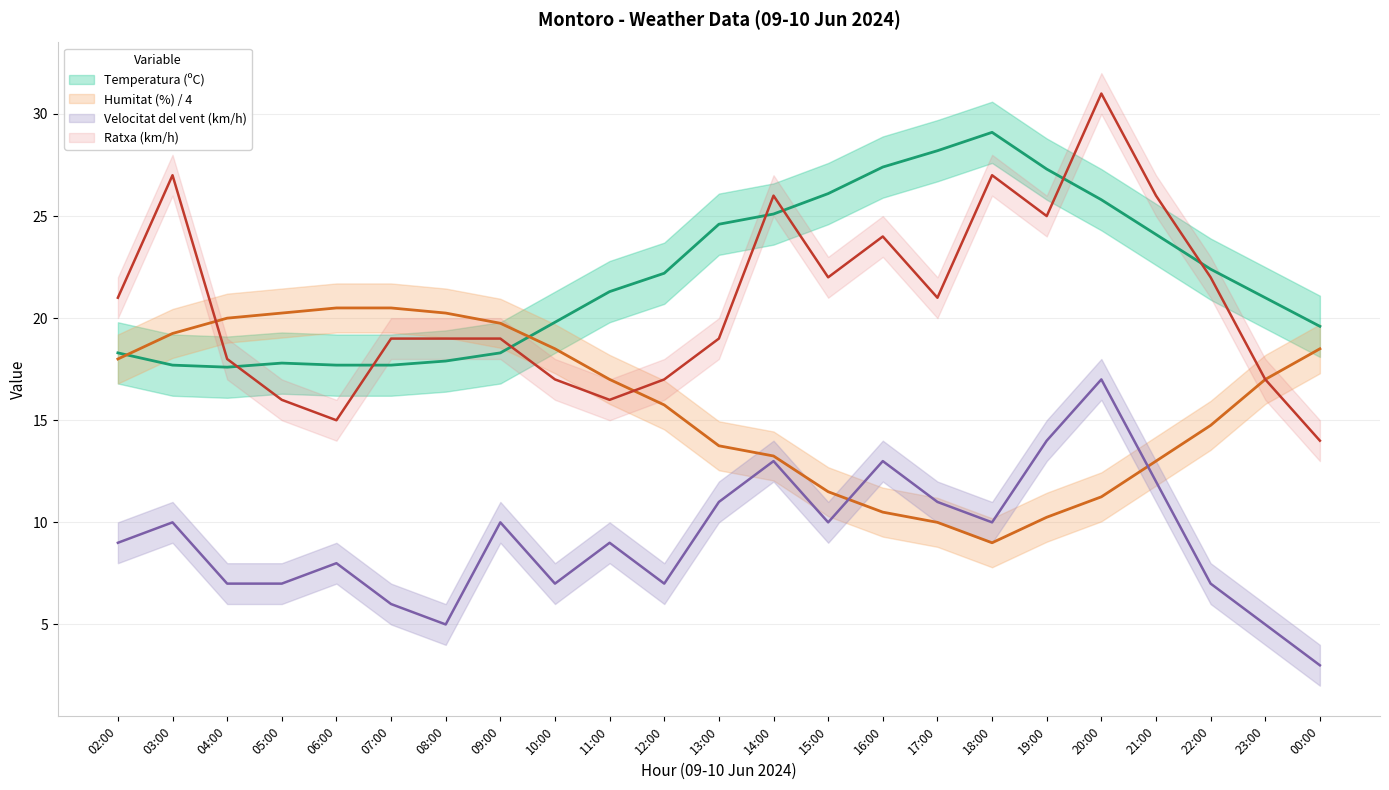

What value does the Temperatura (ºC) series have at 07:00?

17.7